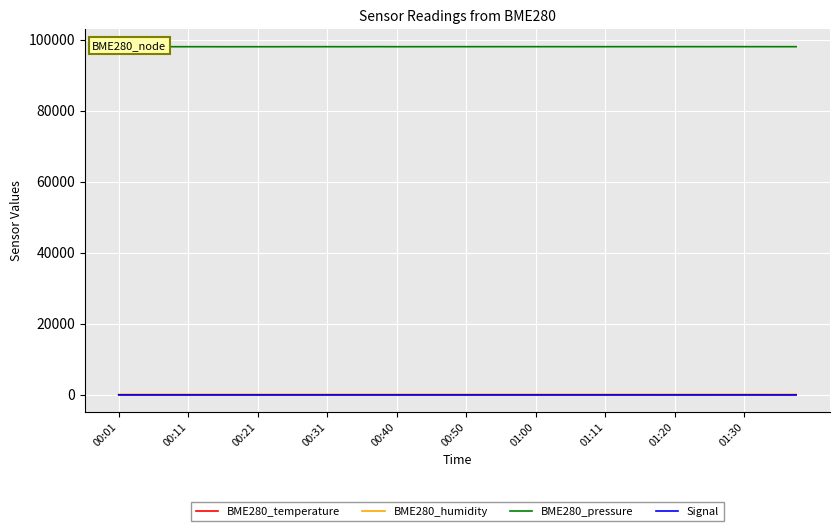

True or false: Signal and BME280_pressure cross at least once.

False